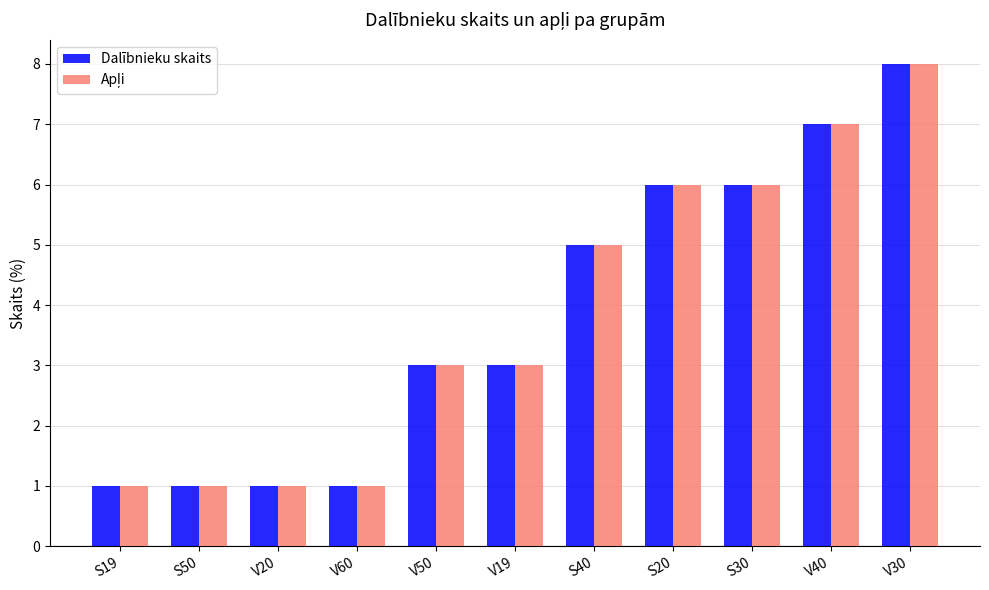

At which category does the chart reach its peak across all series?

V30